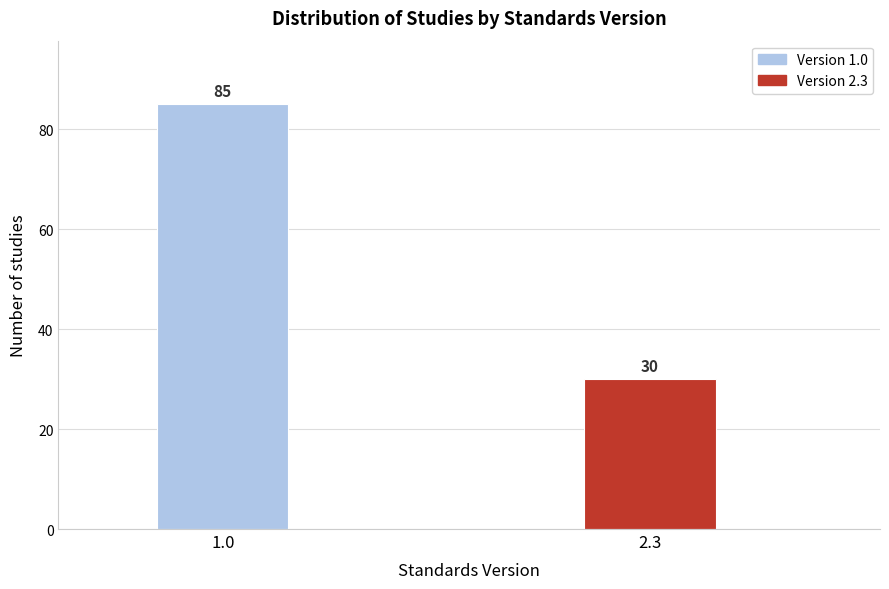

Reading left to right, transcribe all the data shown in this chart.

1.0=85	2.3=30